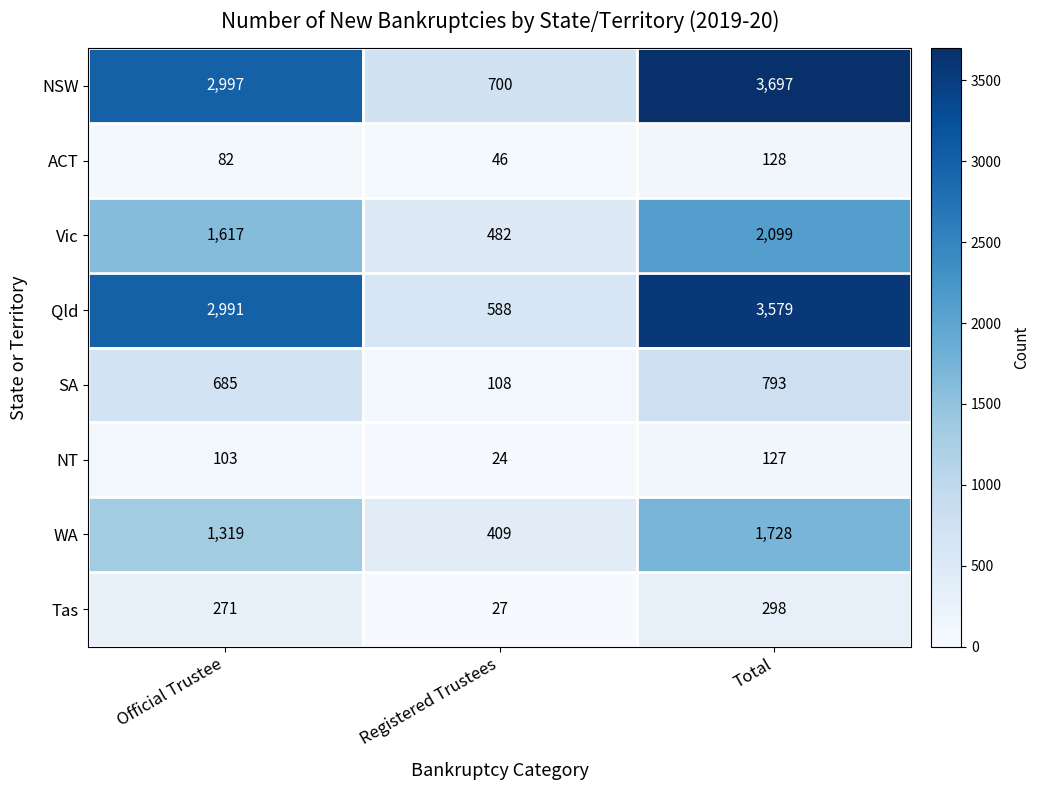

Which label corresponds to the largest value in the chart?

Total